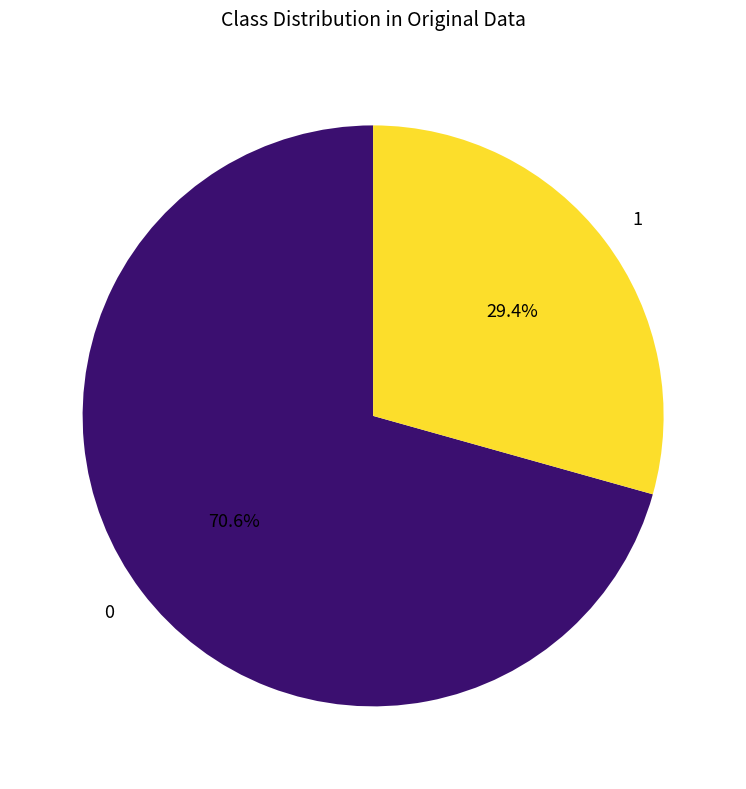

What percentage is NOT represented by 1?

70.6%